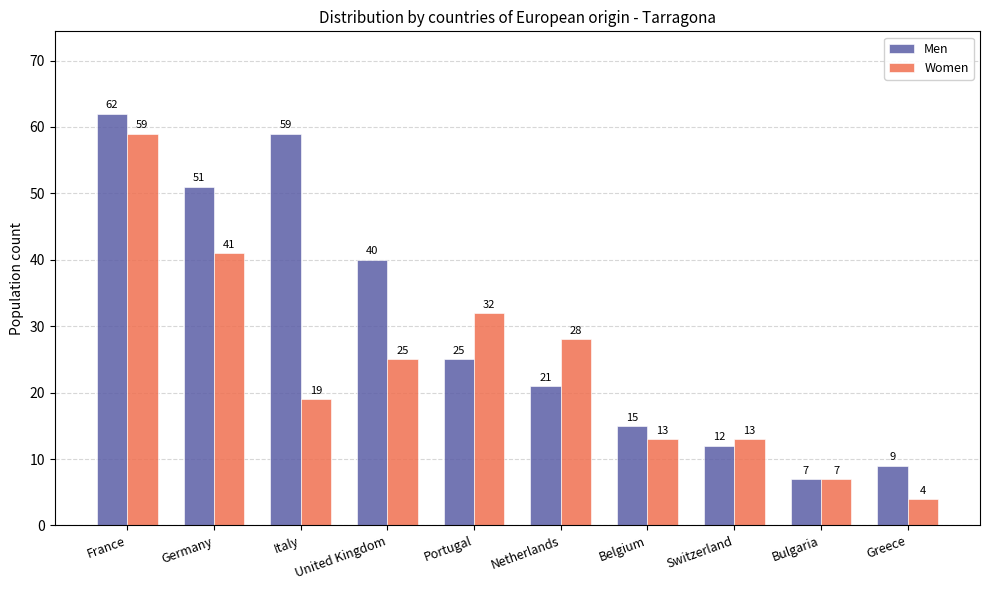

What are all the series names shown in the legend?

Men, Women